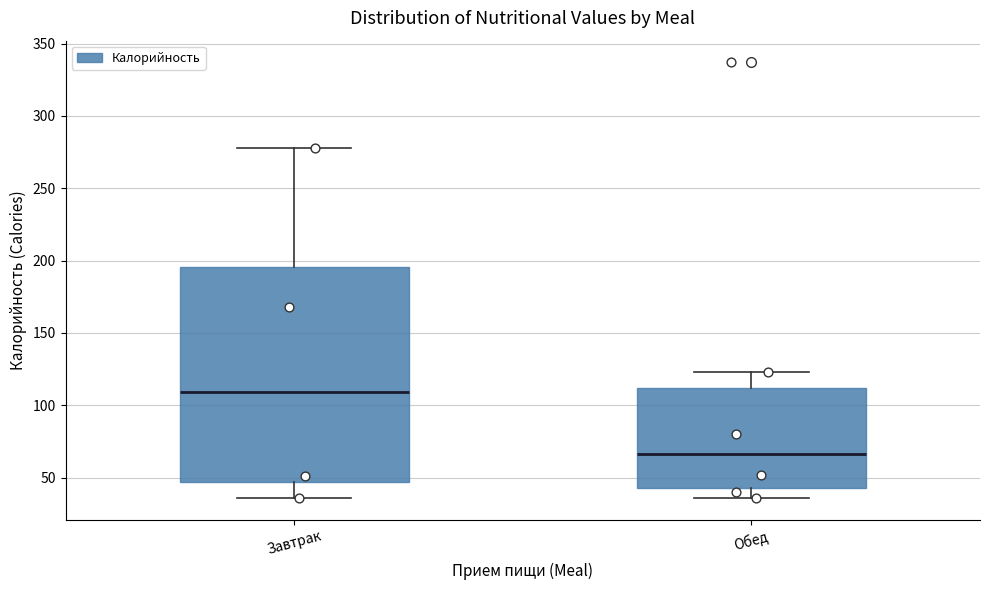

Which box has the lowest median line?

Обед